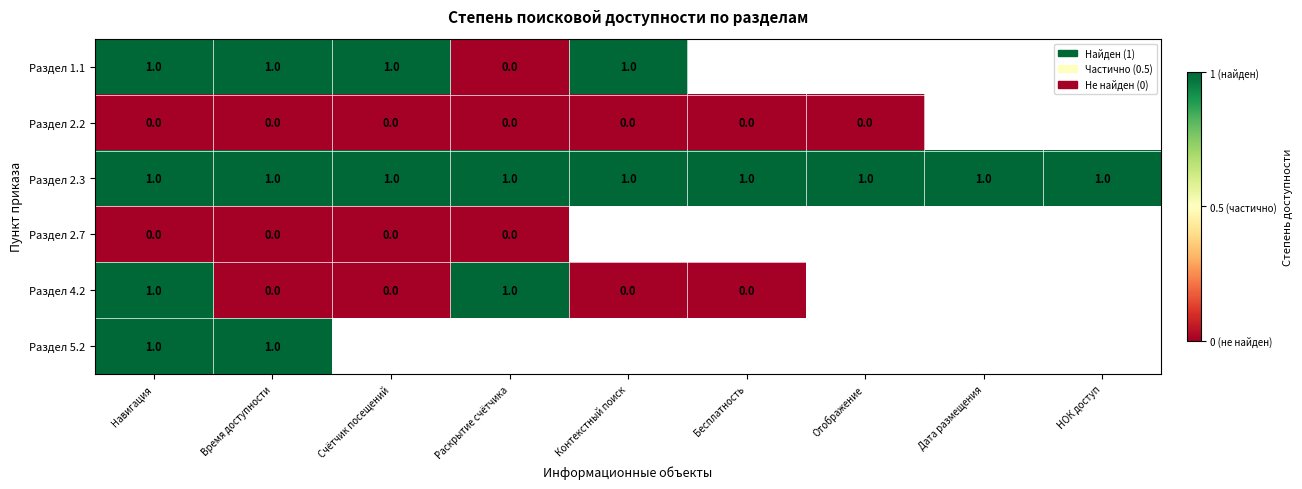

Is the value of Раздел 2.3 at Бесплатность greater than the value of Раздел 2.2 at Отображение?

Yes